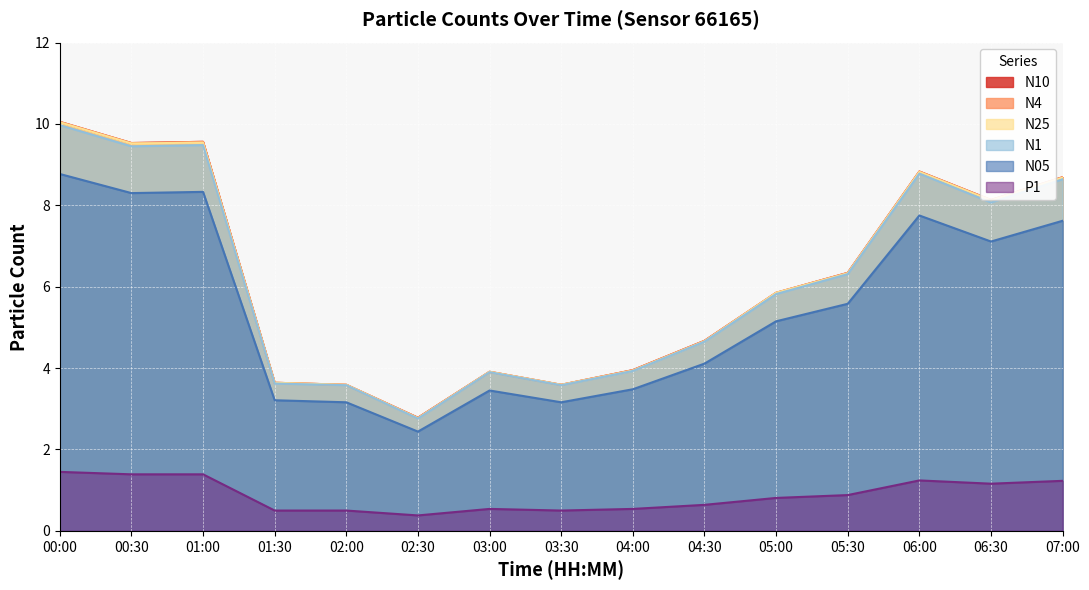

True or false: N4 and N25 cross at least once.

False